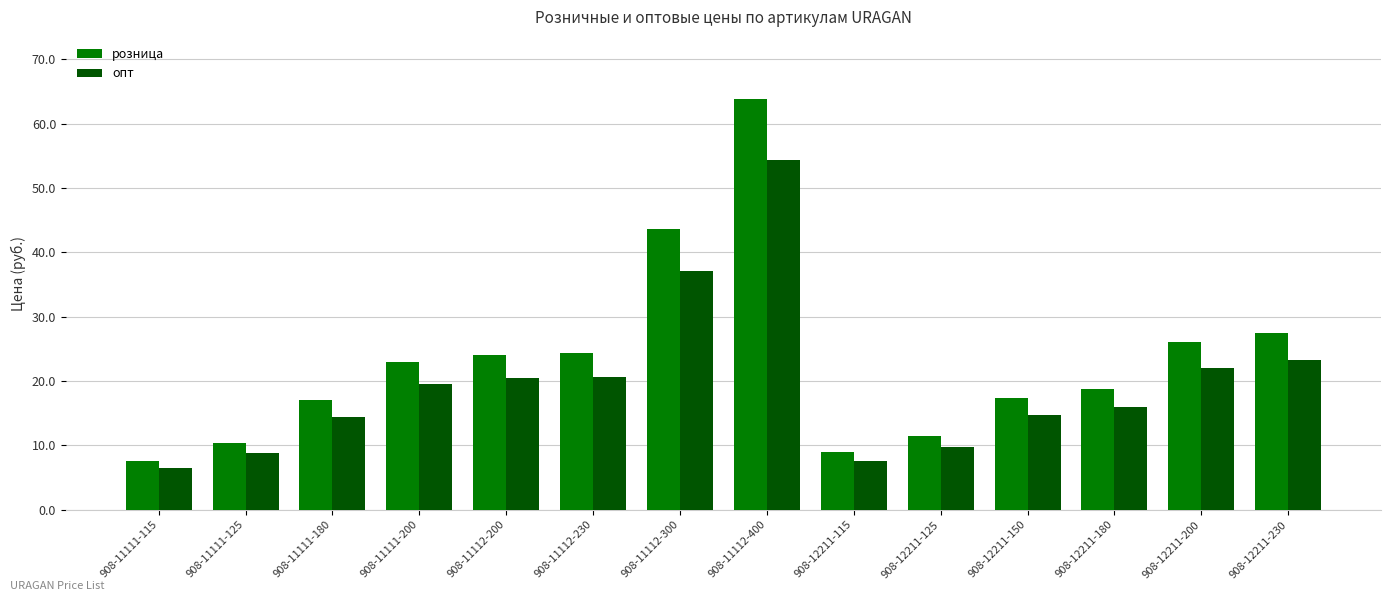

Which series has the widest spread of values?

розница